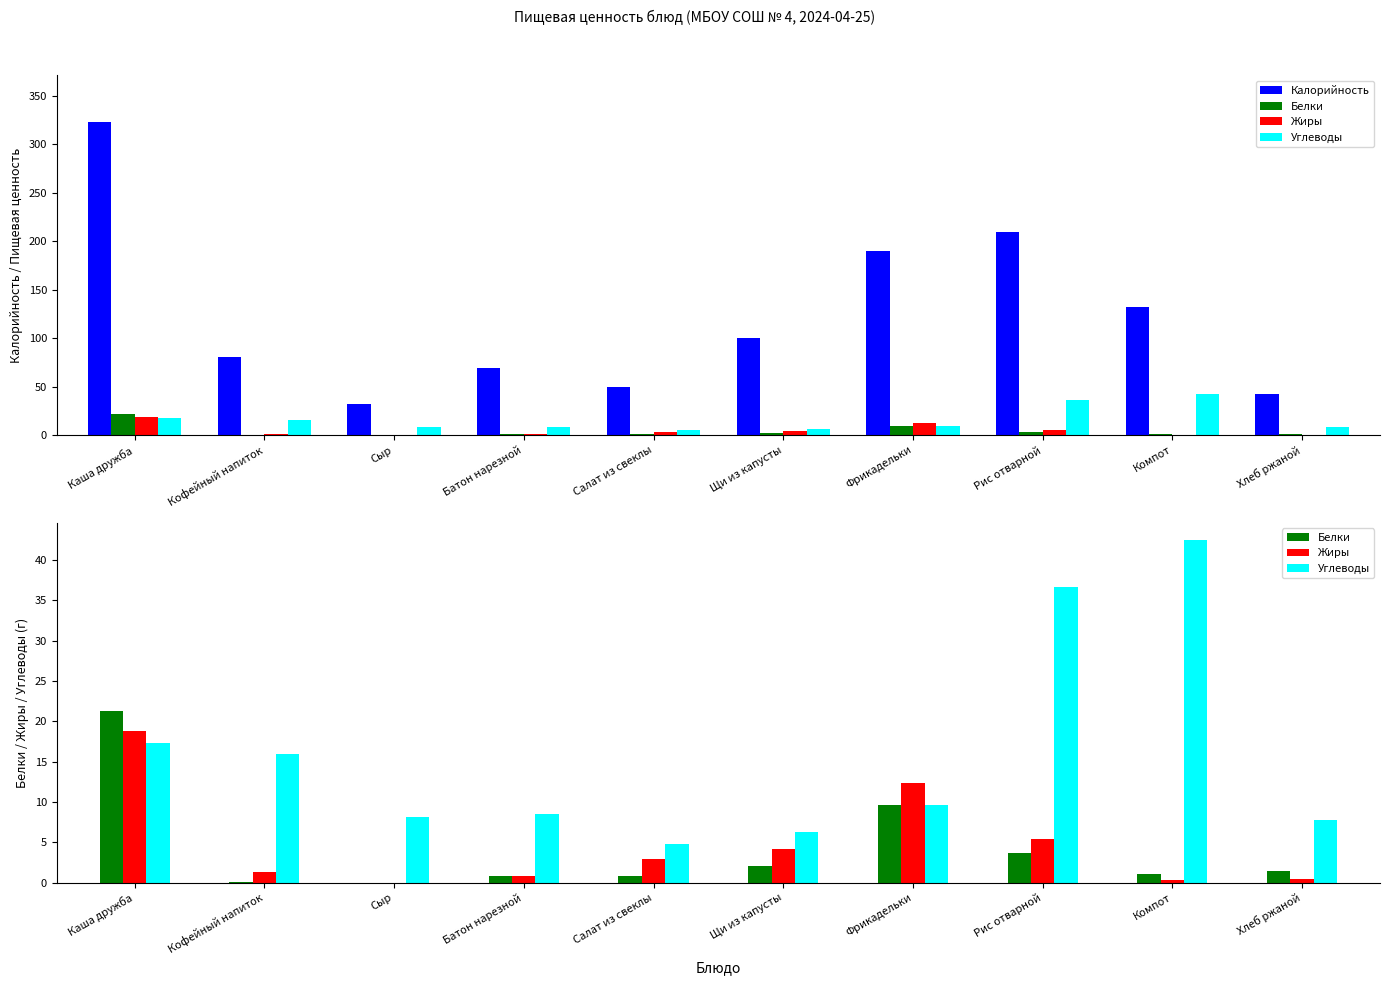

What is the sum of the Белки values at Хлеб ржаной and Рис отварной?

5.0